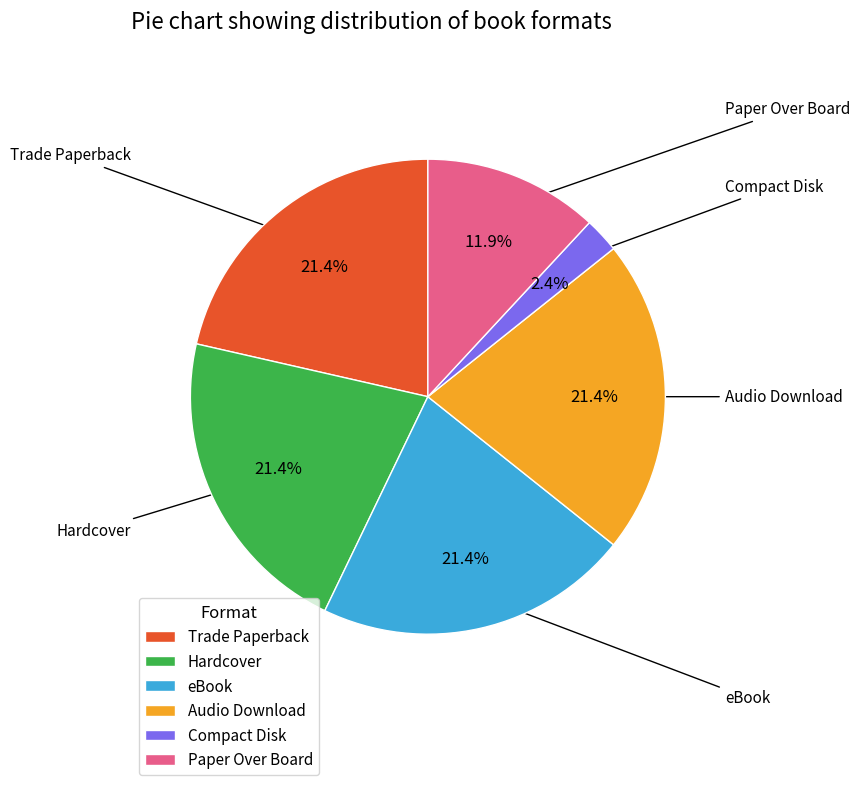

What is the smallest slice in the pie chart?

Compact Disk